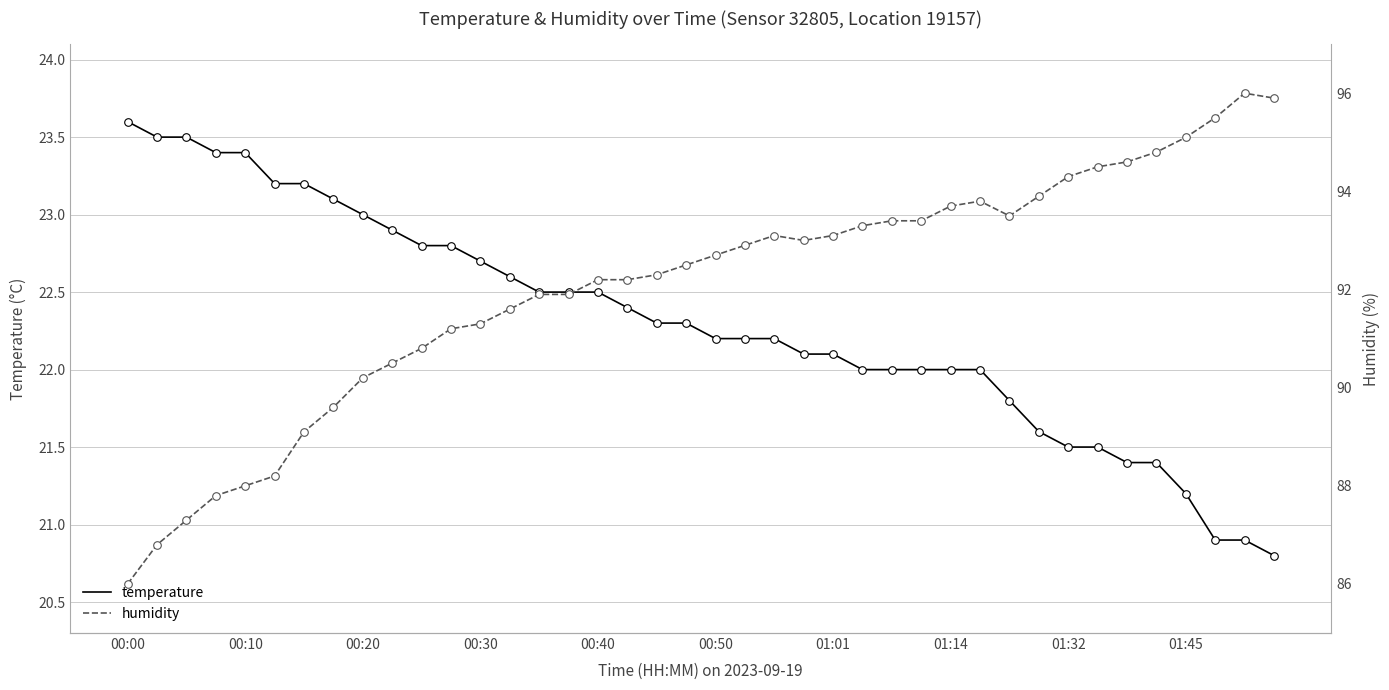

At which category is the sum across all series the highest?

38